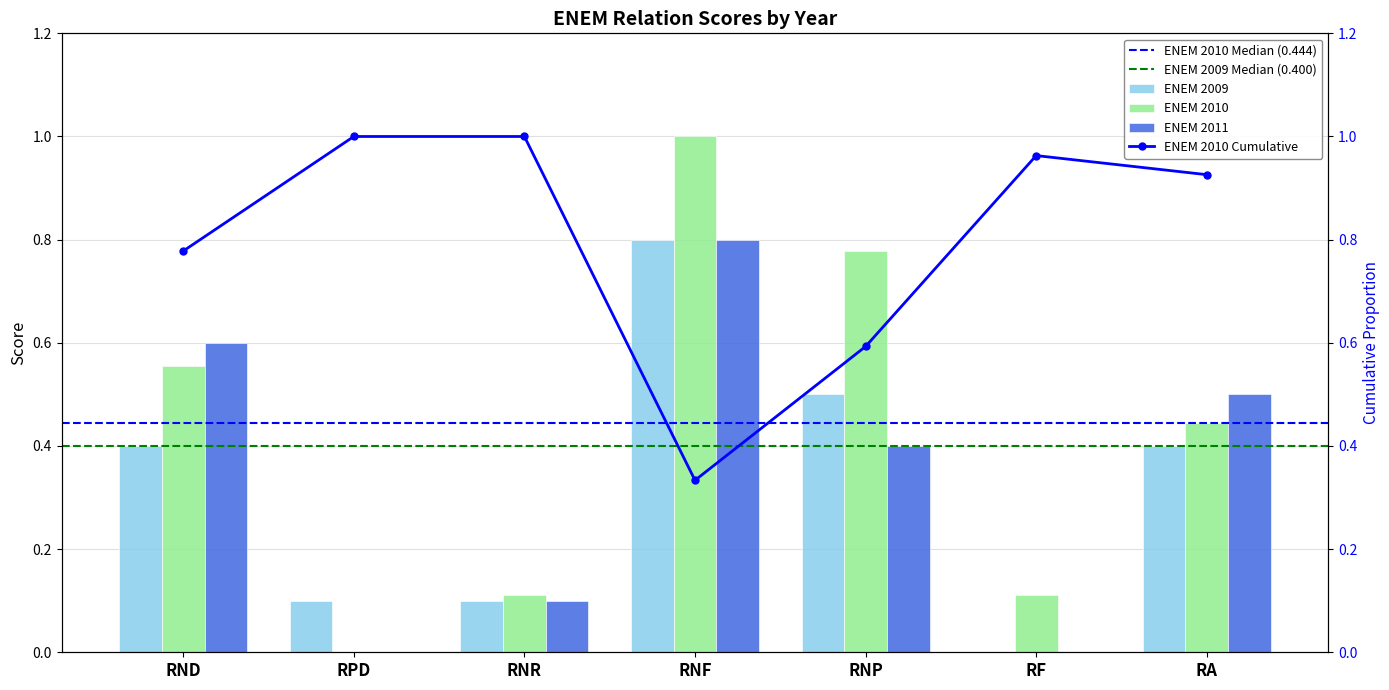

List the labels in order of ENEM 2010 value, largest first.

RNF, RNP, RND, RA, RNR, RF, RPD